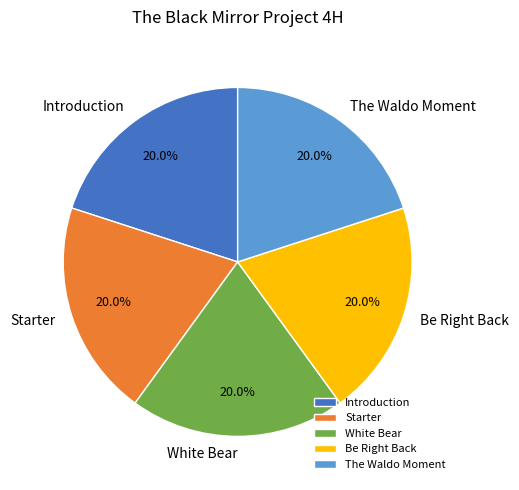

Count the number of slices in the pie.

5